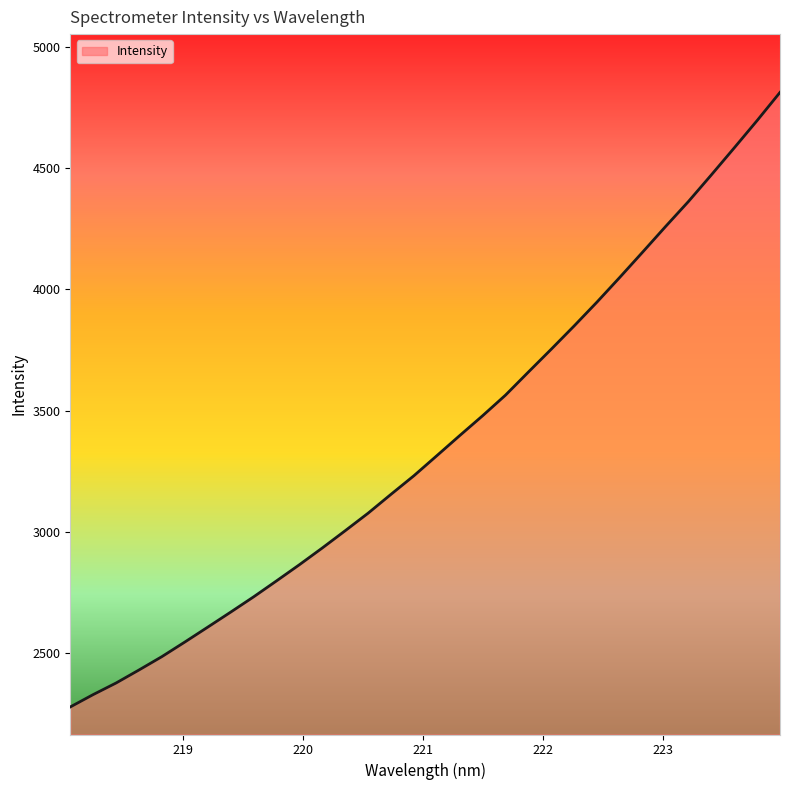

Does the chart display data point markers on the line(s)?

No